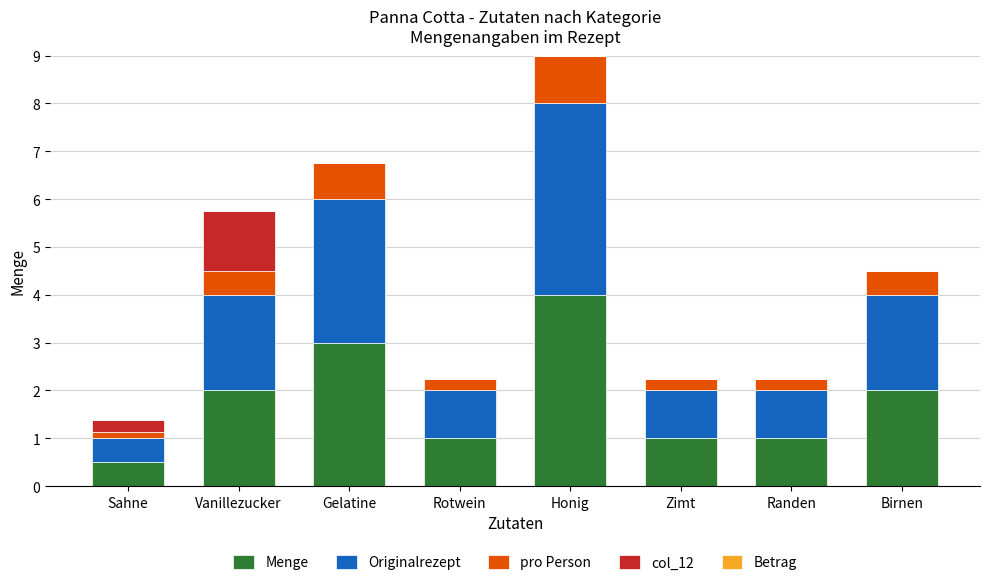

What is the sum of the Menge values at Birnen and Vanillezucker?

4.0